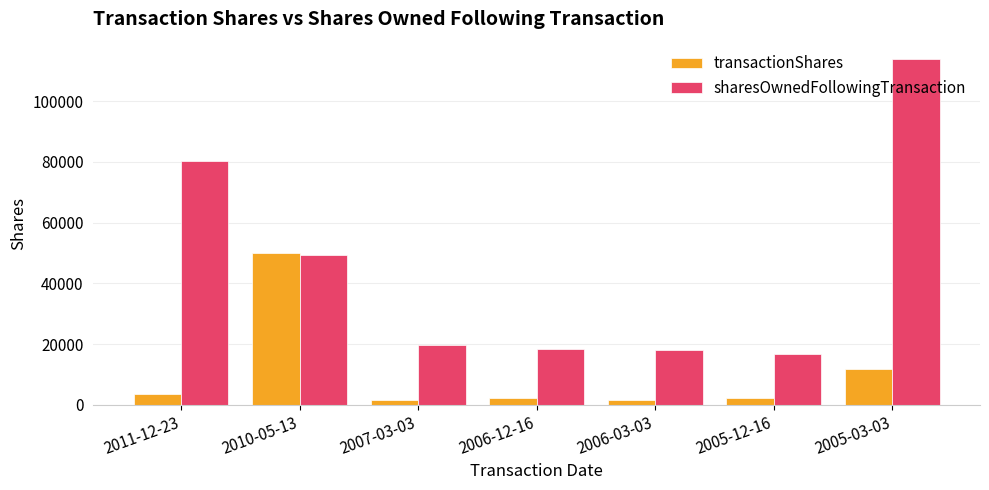

What is the difference between the maximum and minimum values in the sharesOwnedFollowingTransaction series?

96992